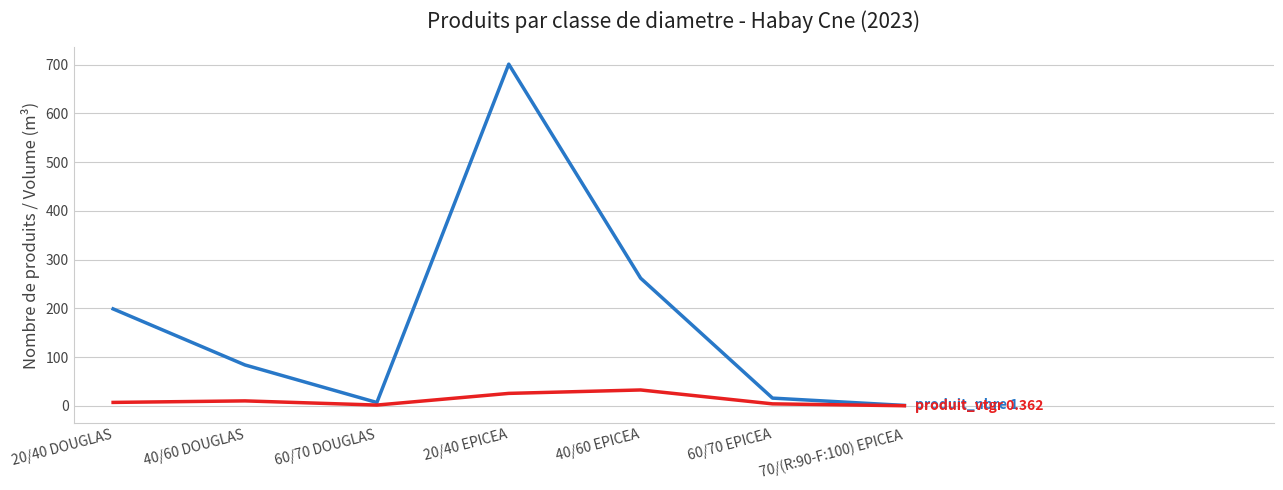

Which category has the highest value across all series?

20/40 EPICEA